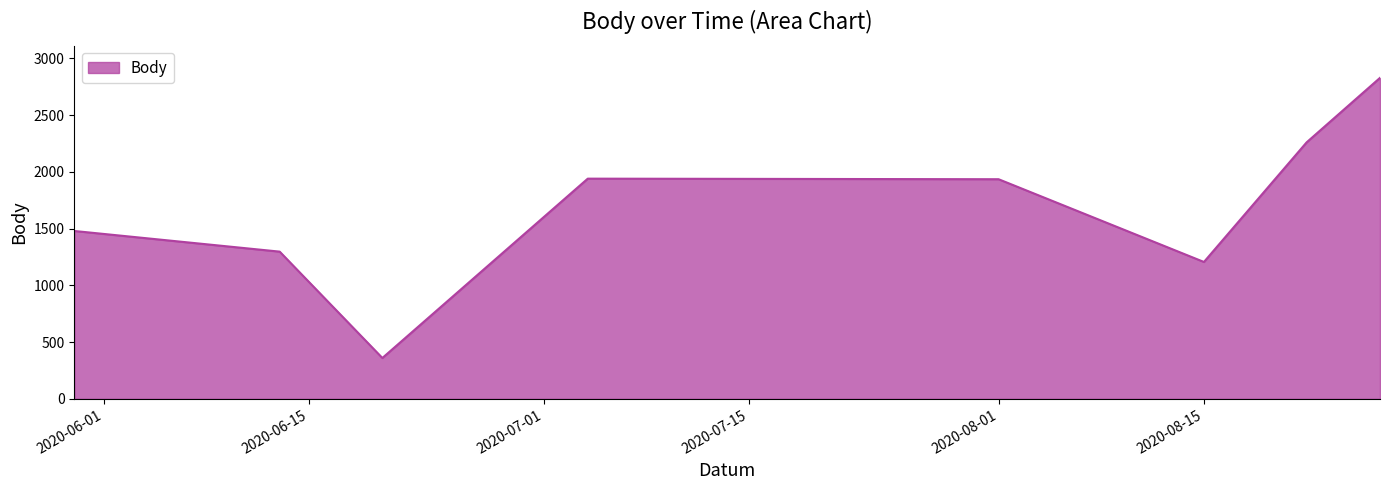

How many distinct data groups are displayed?

1